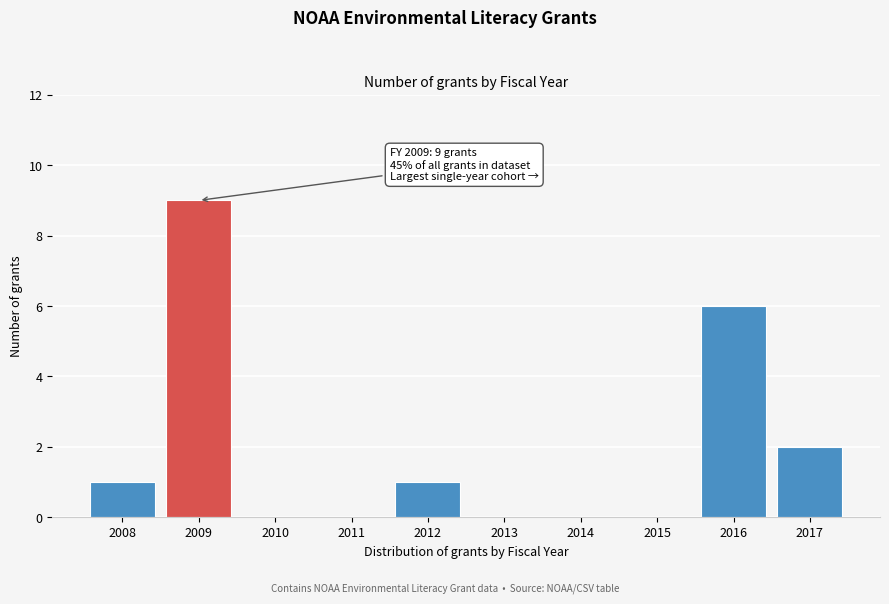

Reading left to right, list all the values displayed in this chart.

2008=1	2009=9	2010=0	2011=0	2012=1	2013=0	2014=0	2015=0	2016=6	2017=2